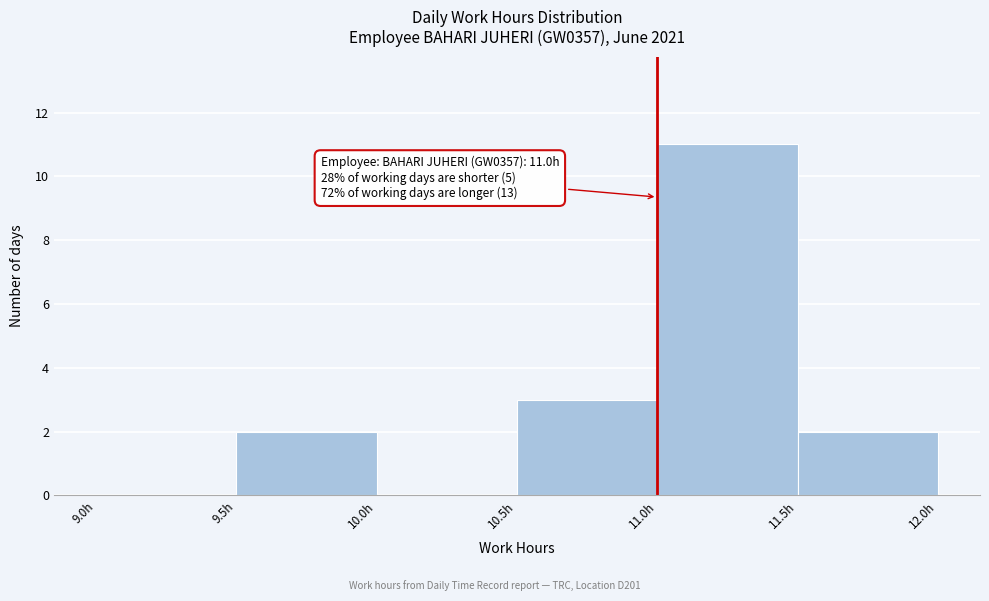

Over which range of the x-axis is the bar tallest?

11.0 to 11.5